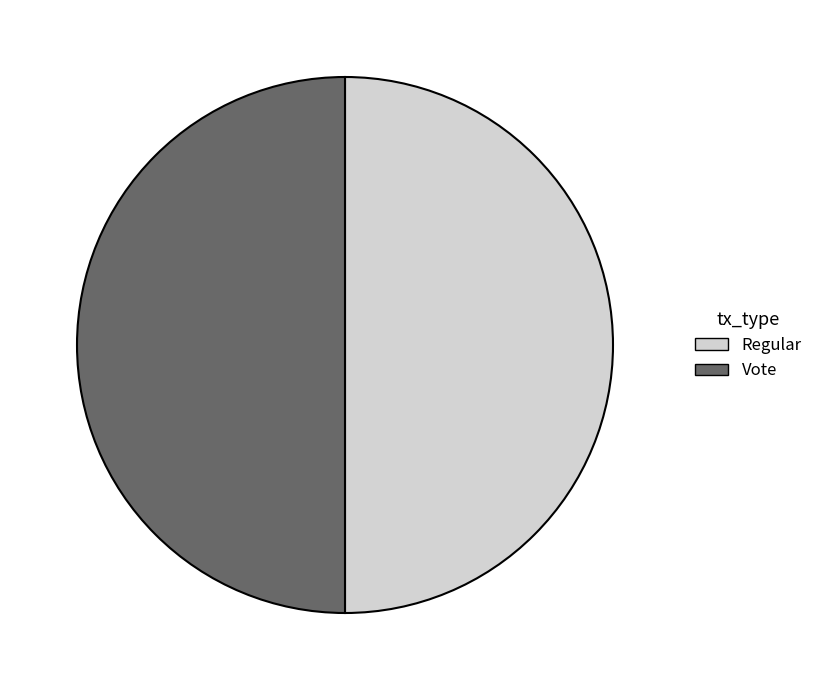

Approximately how many times larger is the value at Regular compared to Vote?

1.0